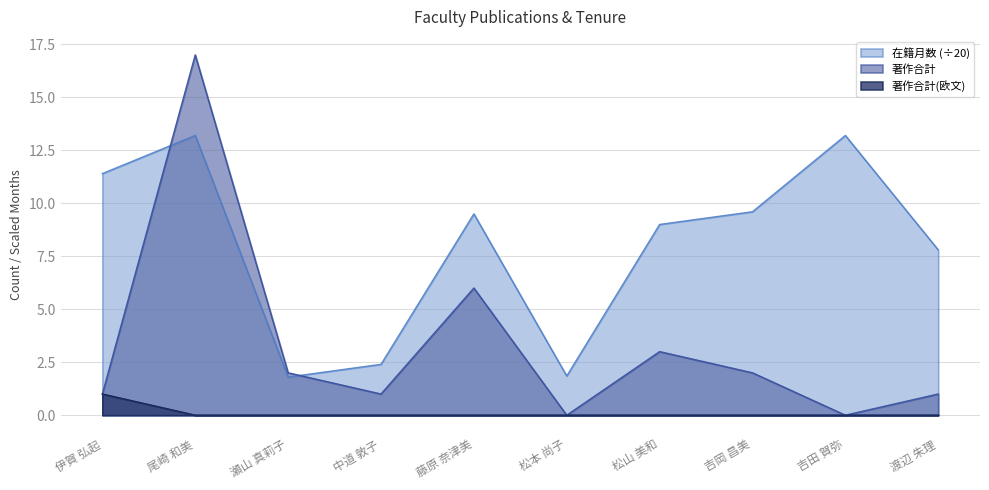

True or false: 在籍月数 and 著作合計(欧文) cross at least once.

False